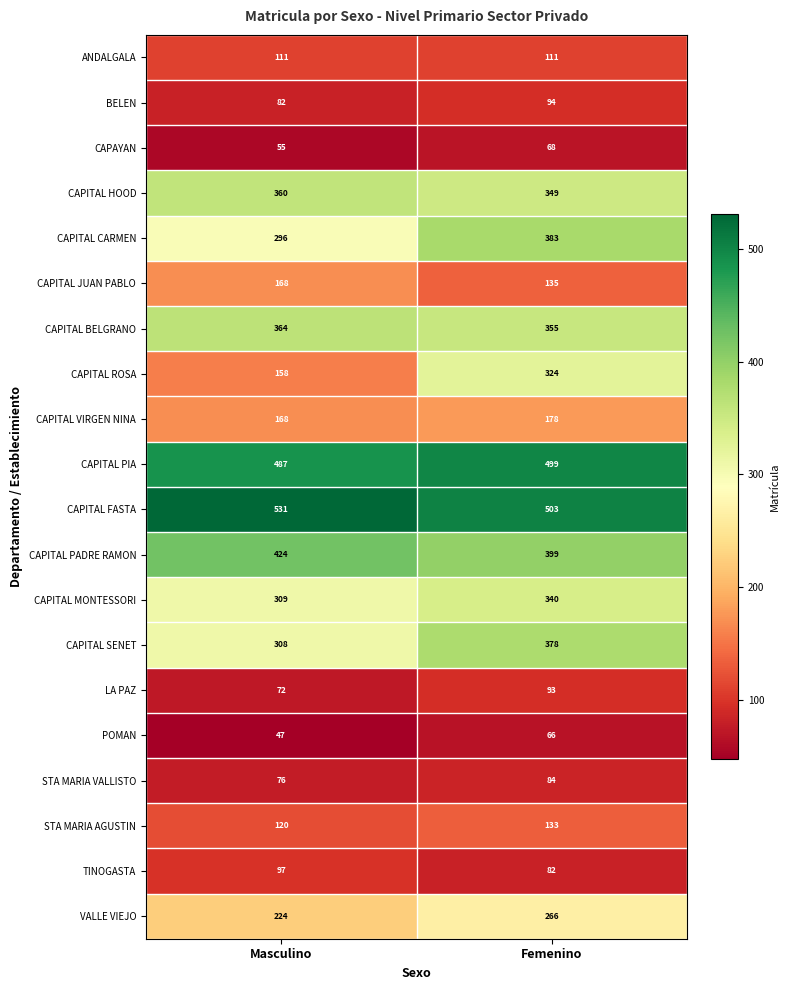

What is the difference between the STA MARIA VALLISTO values at Femenino and Masculino?

8